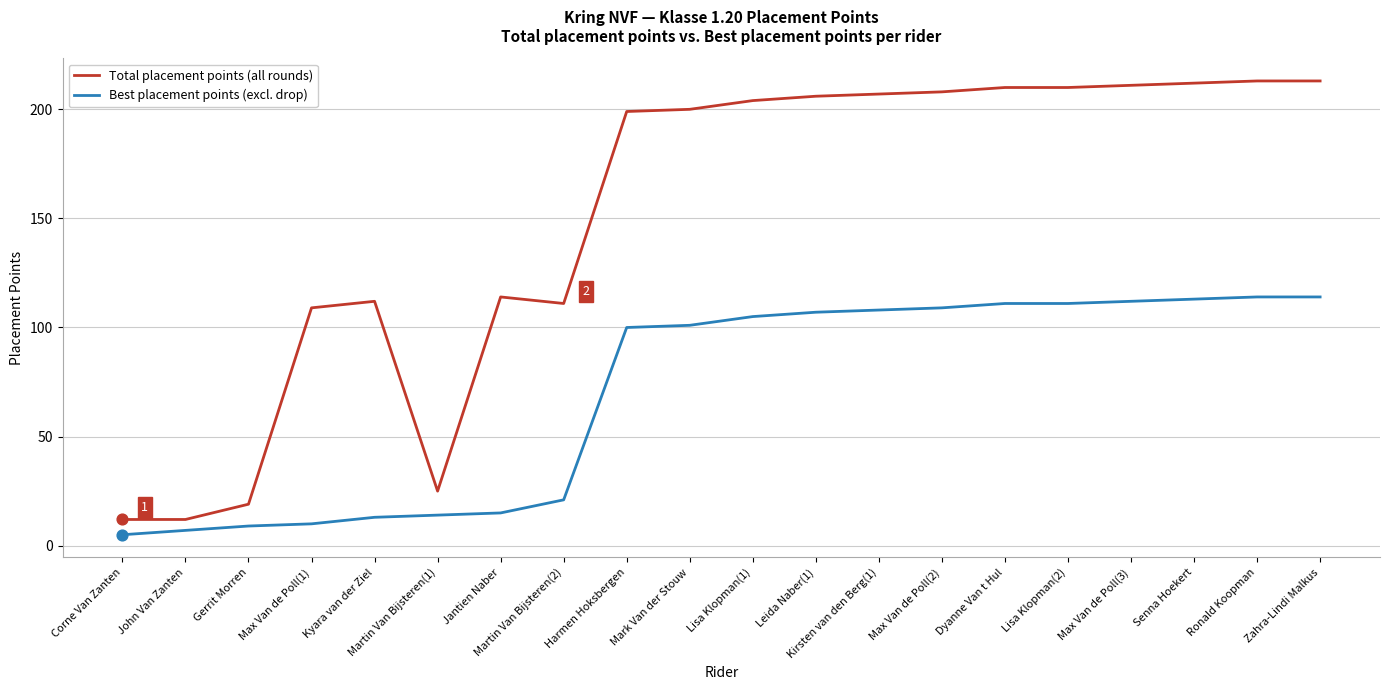

What is the difference between the highest and lowest values at Jantien Naber?

99